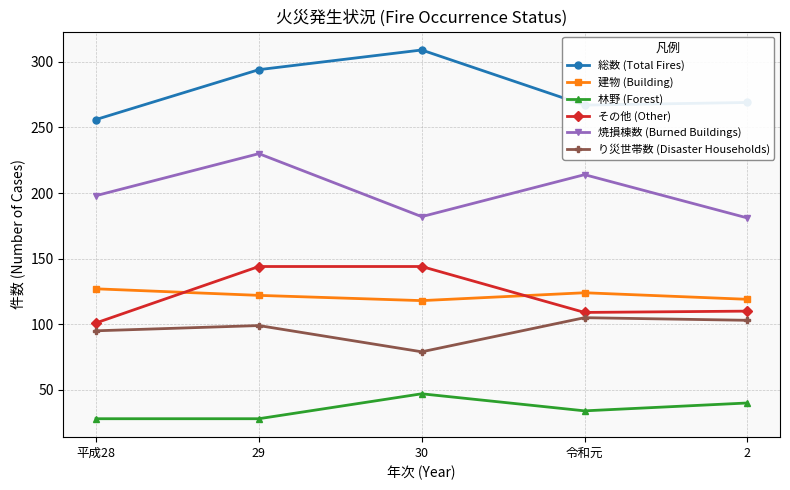

Does the chart display data point markers on the line(s)?

Yes